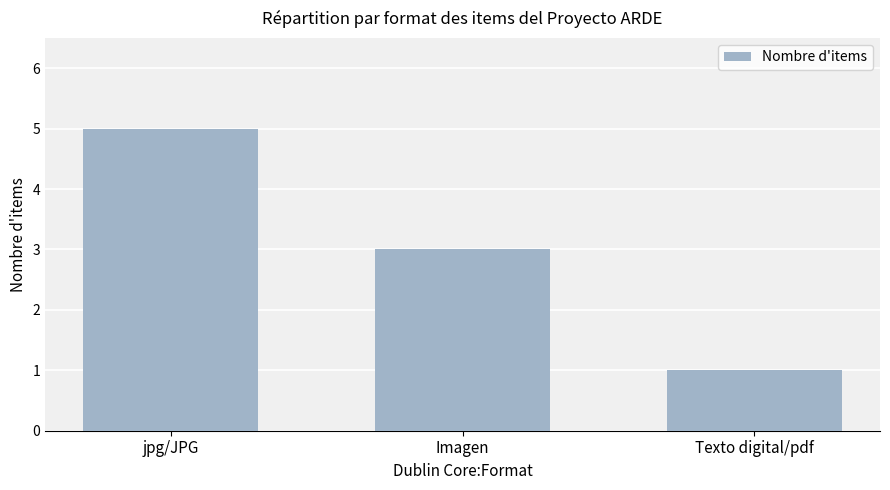

What is the difference between the second highest and minimum values?

2